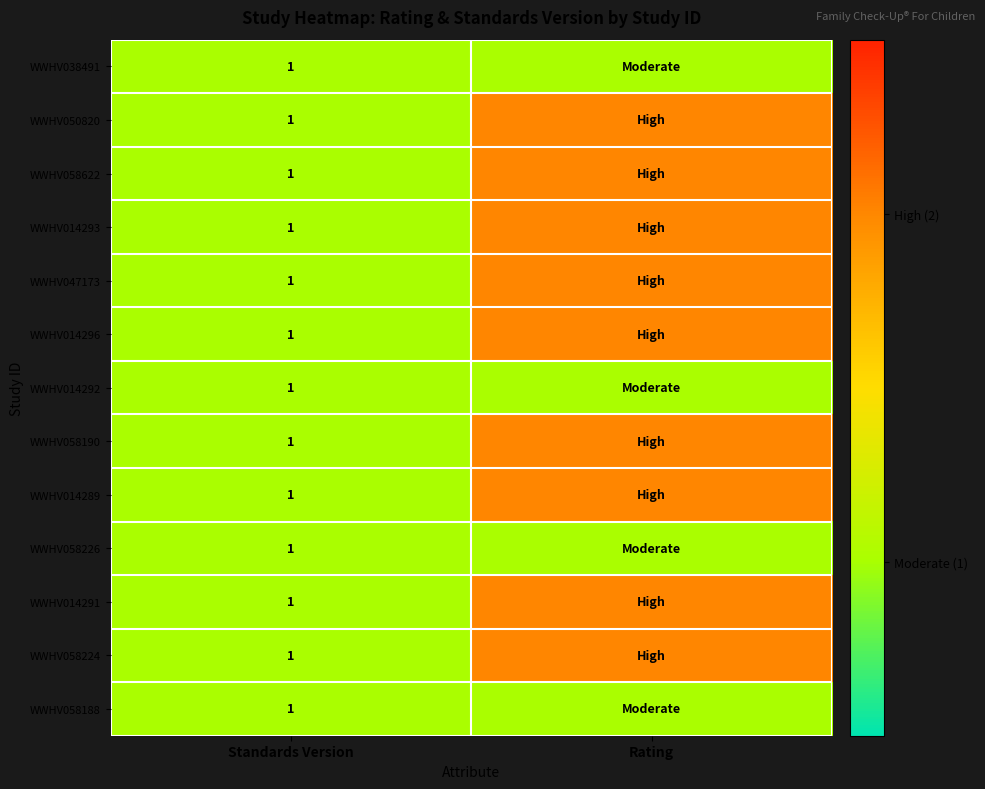

What is the total value across all series at Standards Version?

13